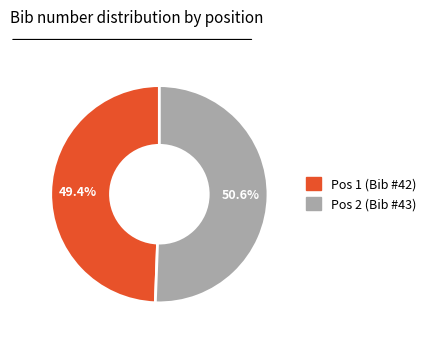

To the nearest percent, what is the difference between the largest and smallest slice percentages?

1%